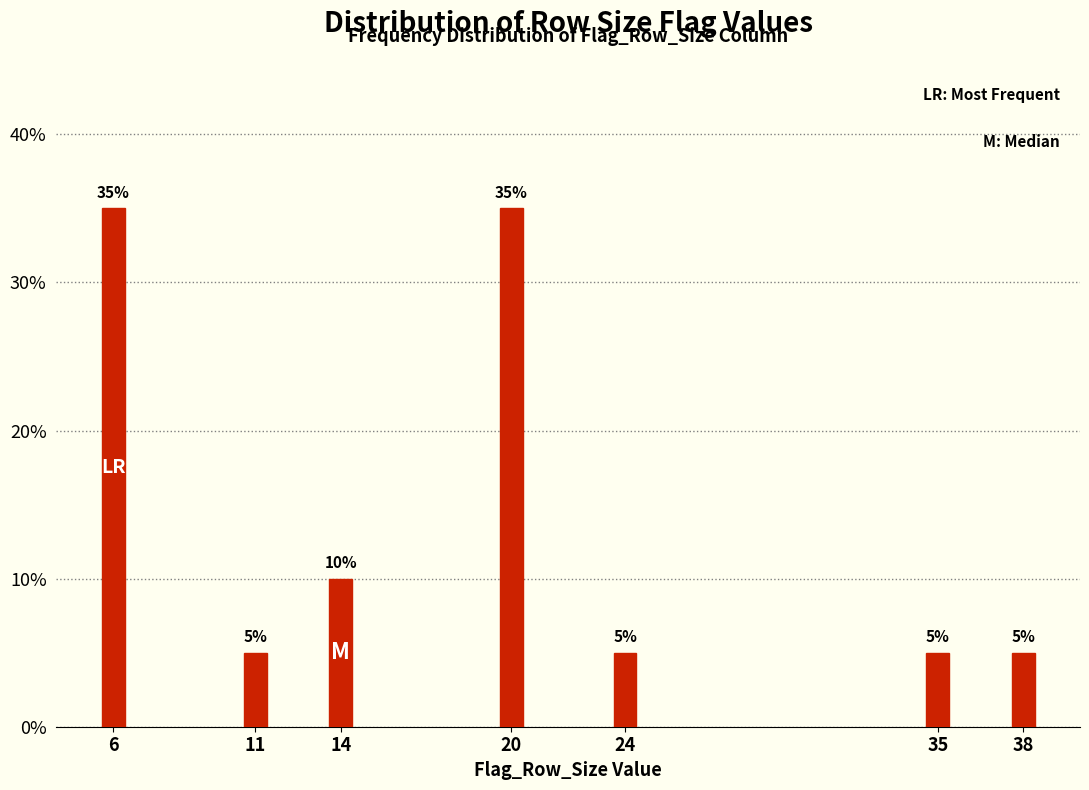

Reading right to left, list all the values displayed in this chart.

38=5	35=5	24=5	20=35	14=10	11=5	6=35